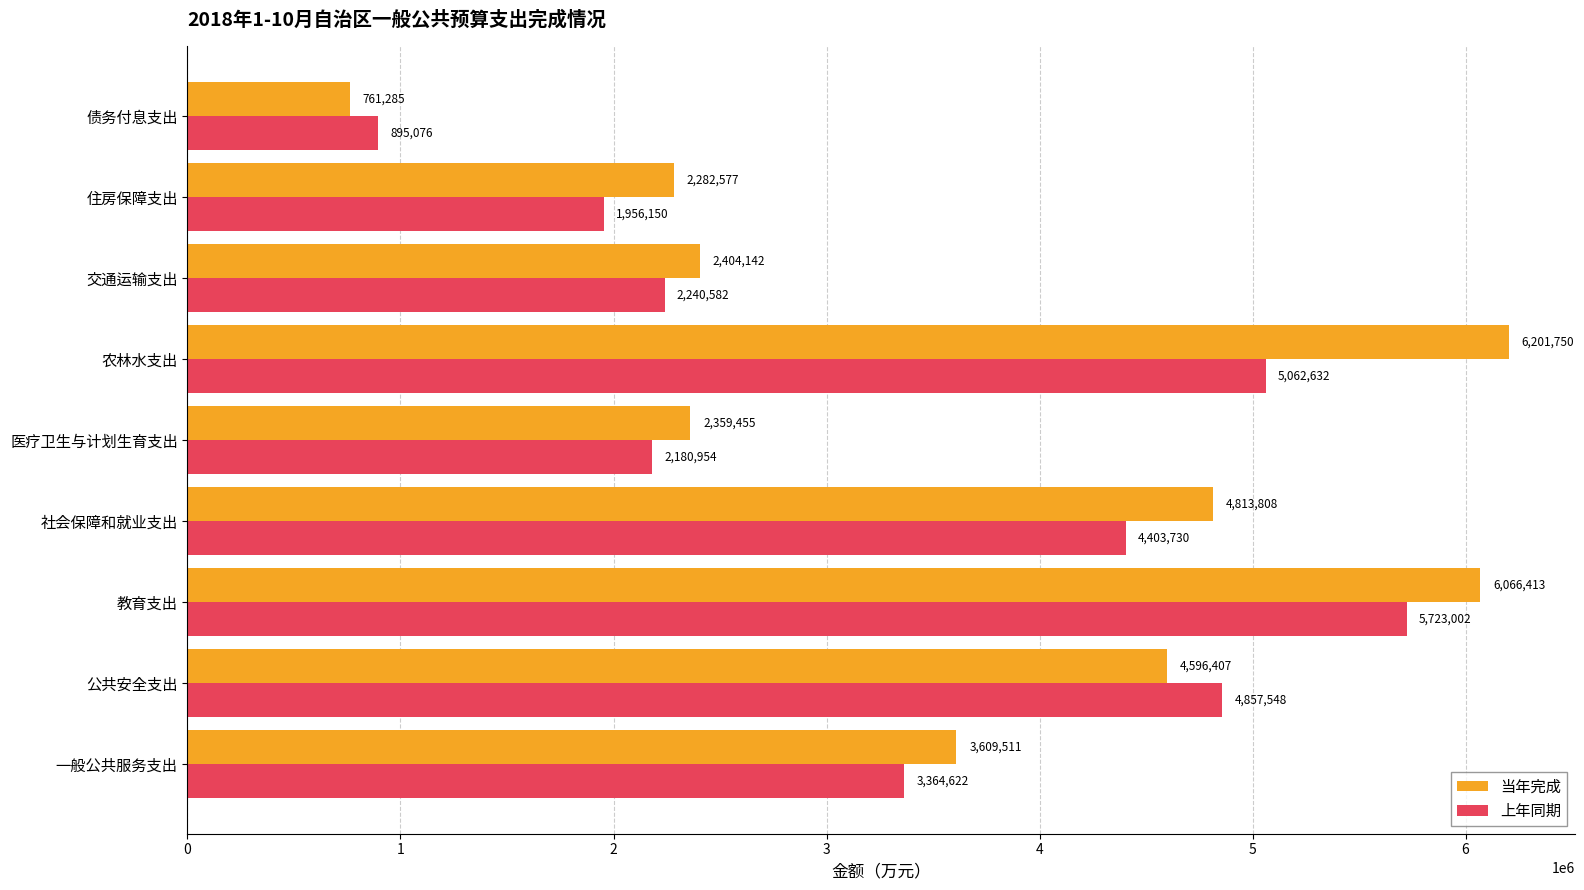

What is the highest value of the 当年完成 series?

6201750